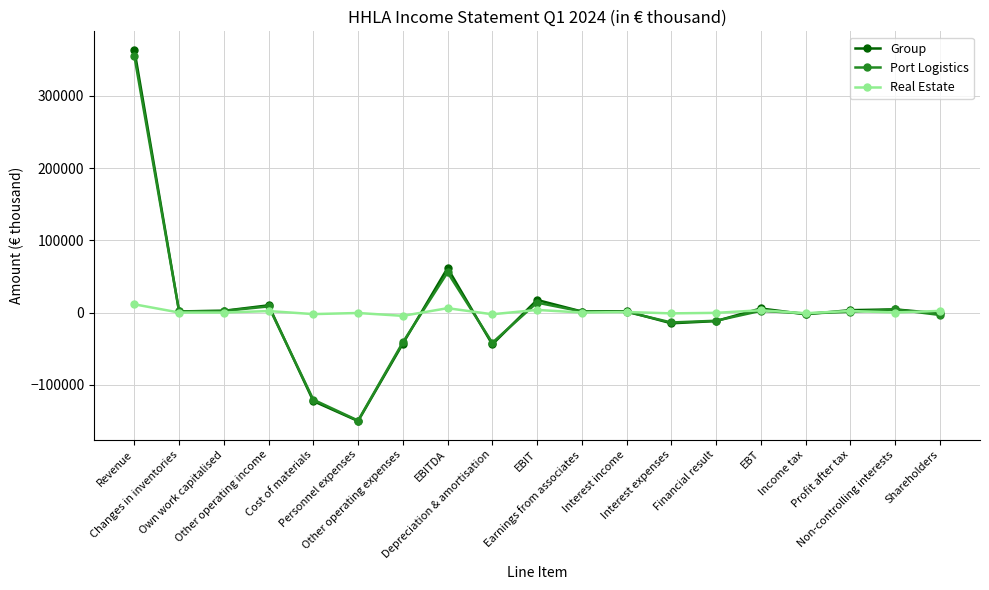

What is the maximum value for Real Estate?

11380